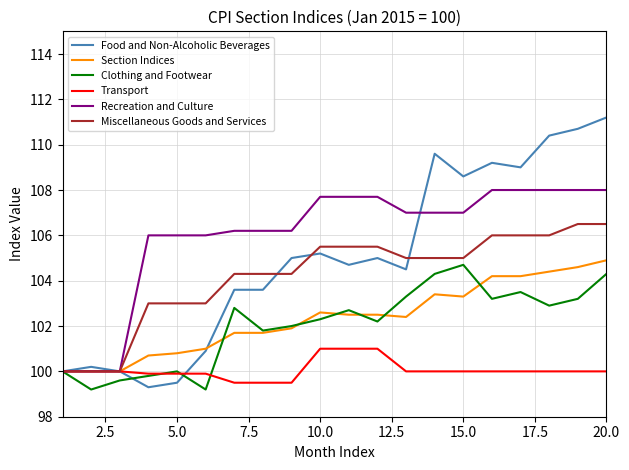

What is the minimum value for Clothing and Footwear?

99.2